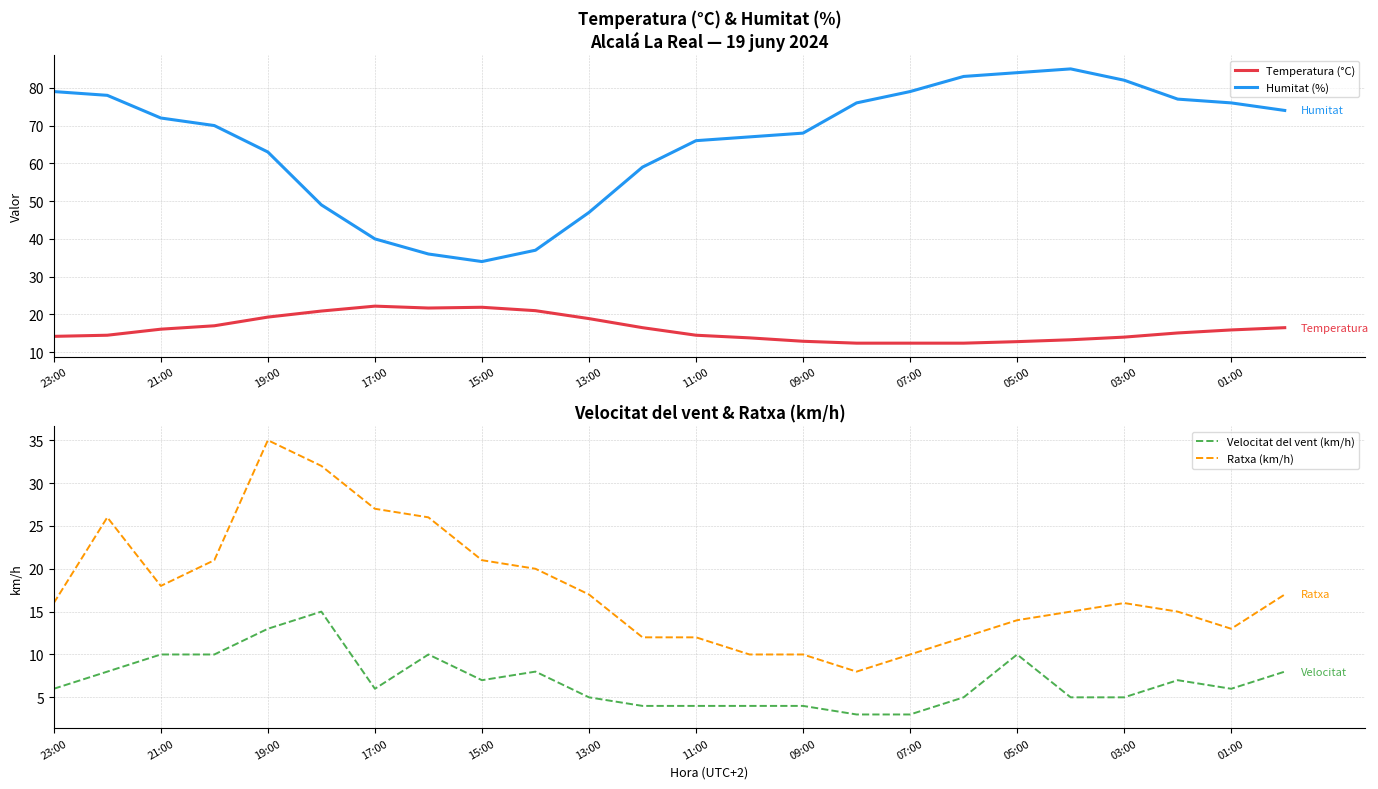

What is the minimum value for Humitat (%)?

34.0